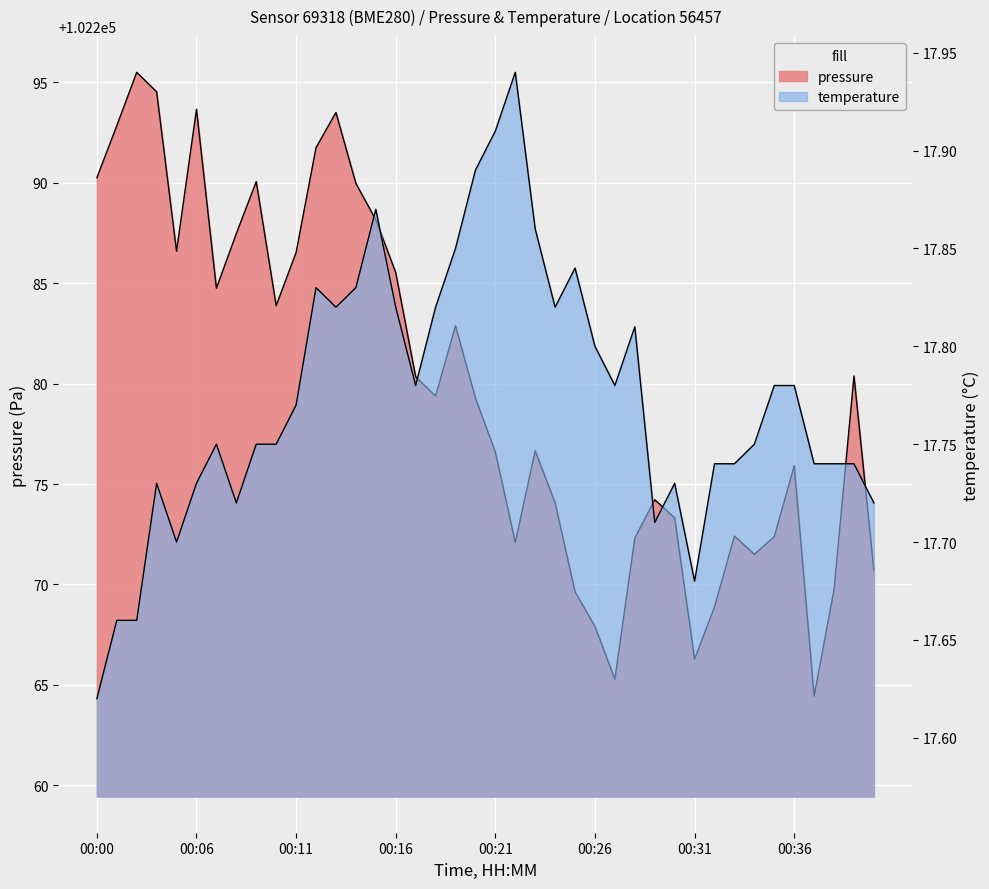

Rank the series by their maximum value, from lowest to highest.

temperature, pressure